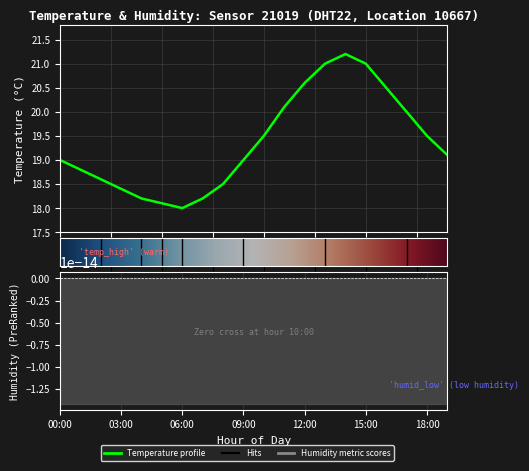

List the labels in order of value, largest first.

14:00, 13:00, 15:00, 12:00, 16:00, 11:00, 17:00, 10:00, 18:00, 19:00, 00:00, 09:00, 01:00, 02:00, 08:00, 03:00, 04:00, 07:00, 05:00, 06:00